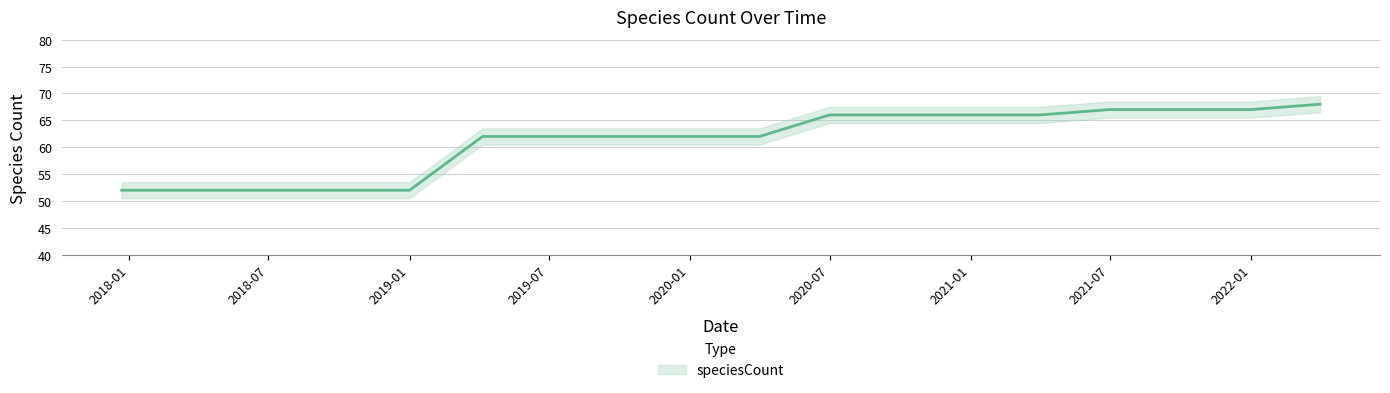

Where is the data nearest to the value 60?

2019-04-06